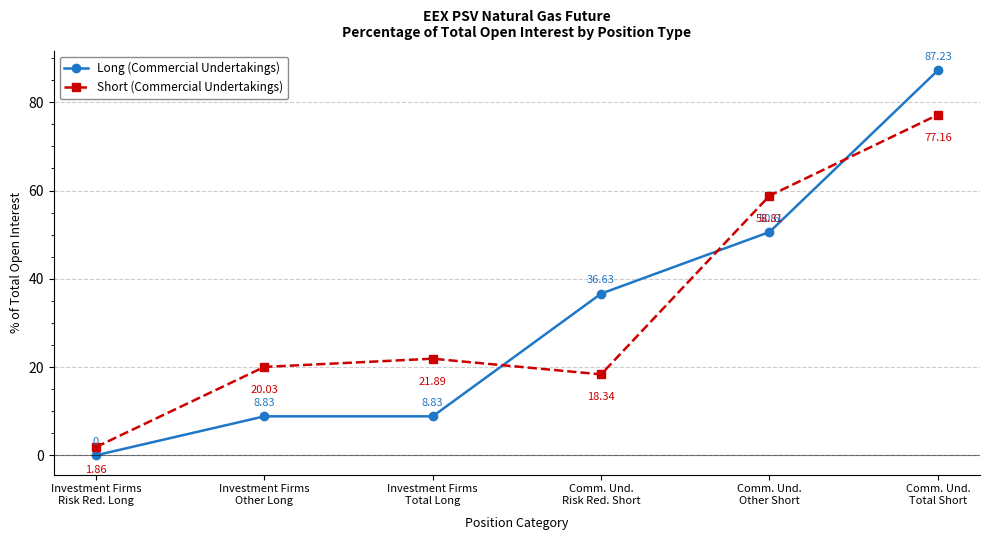

What is the difference between the Long (Commercial Undertakings) values at Investment Firms
Risk Red. Long and Comm. Und.
Total Short?

87.2